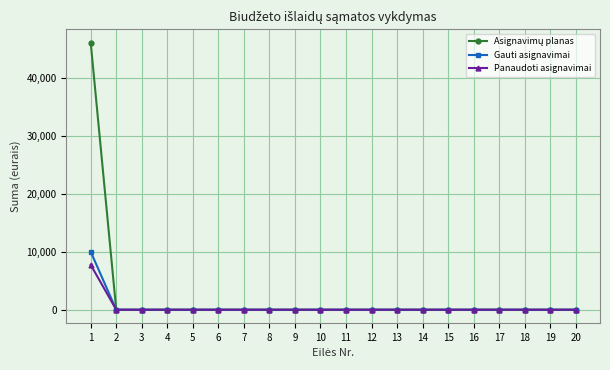

Count the number of data series in this chart.

3